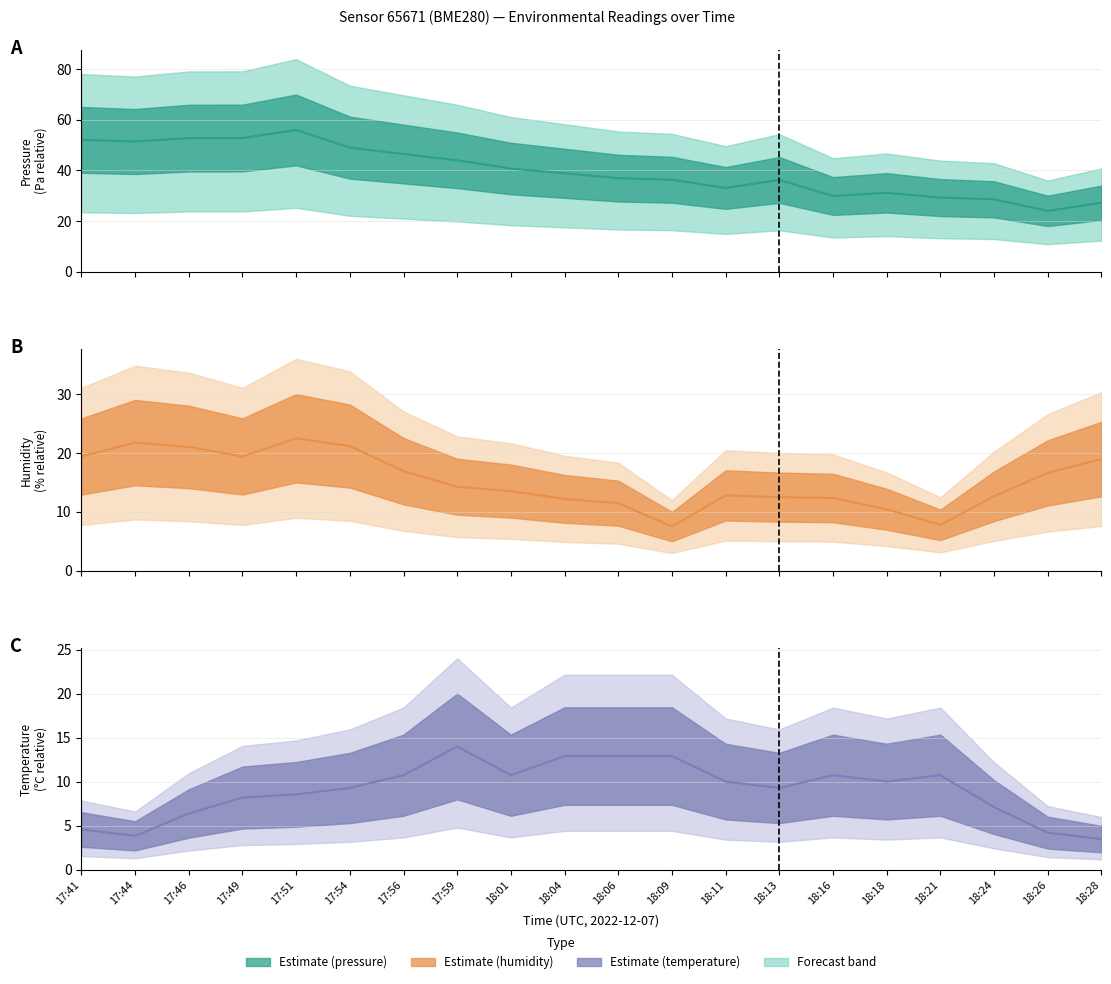

What is the value of the temperature estimate point at the 19th from the left?

4.2